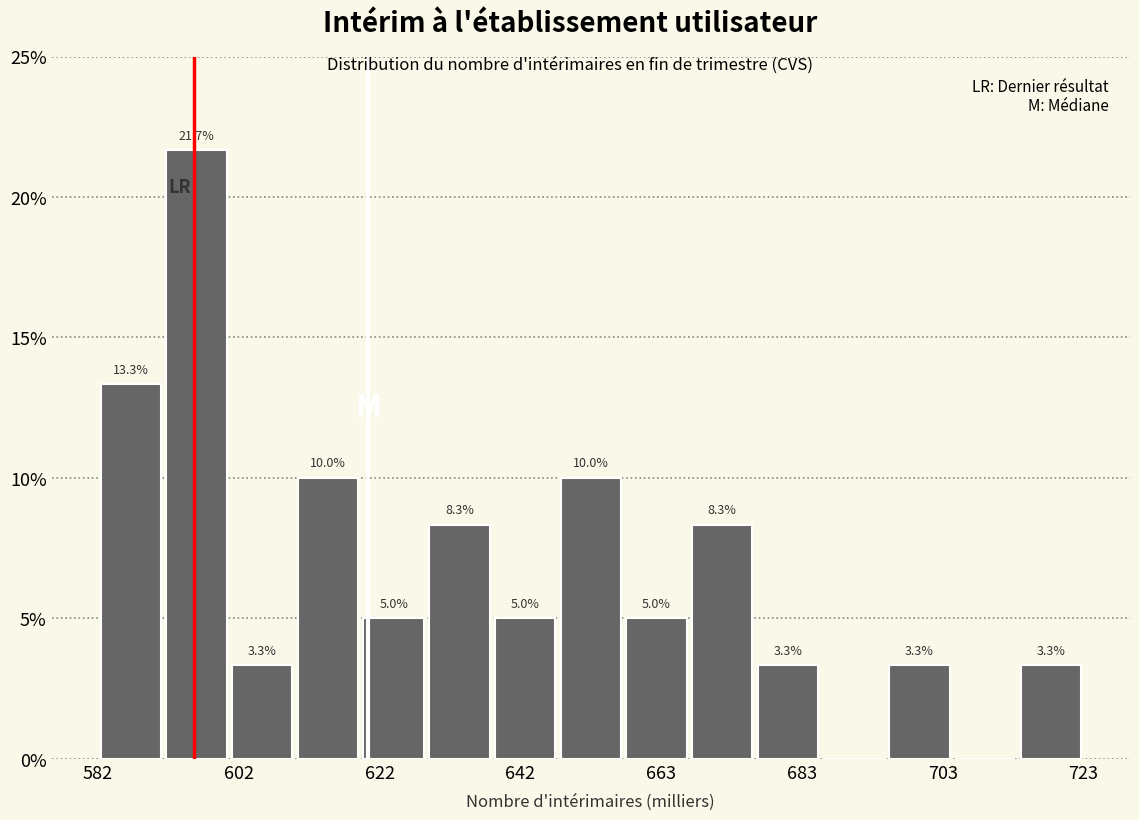

Around what value on the x-axis is the tallest bar? Give the approximate position of its centre, as read against the axis.

595